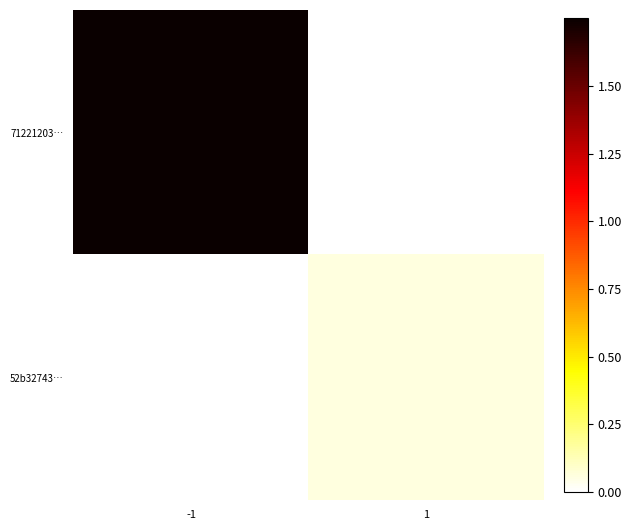

Reading left to right, list all the values displayed in this chart.

71221203…: -1=1.8	1=0.0
52b32743…: -1=0.0	1=0.1